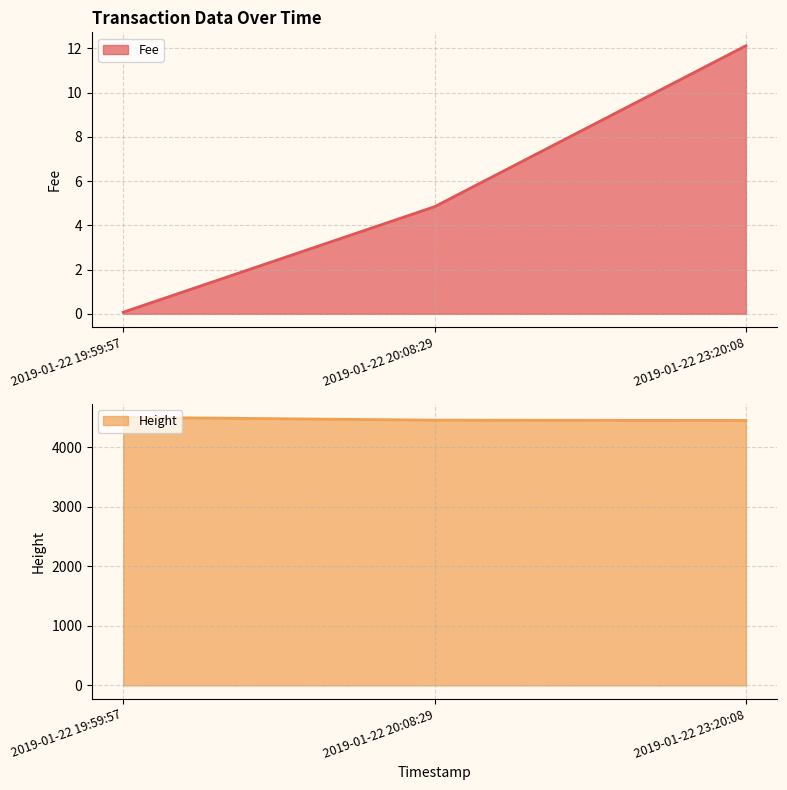

What is the label of the 3rd point from the left?

2019-01-22 23:20:08